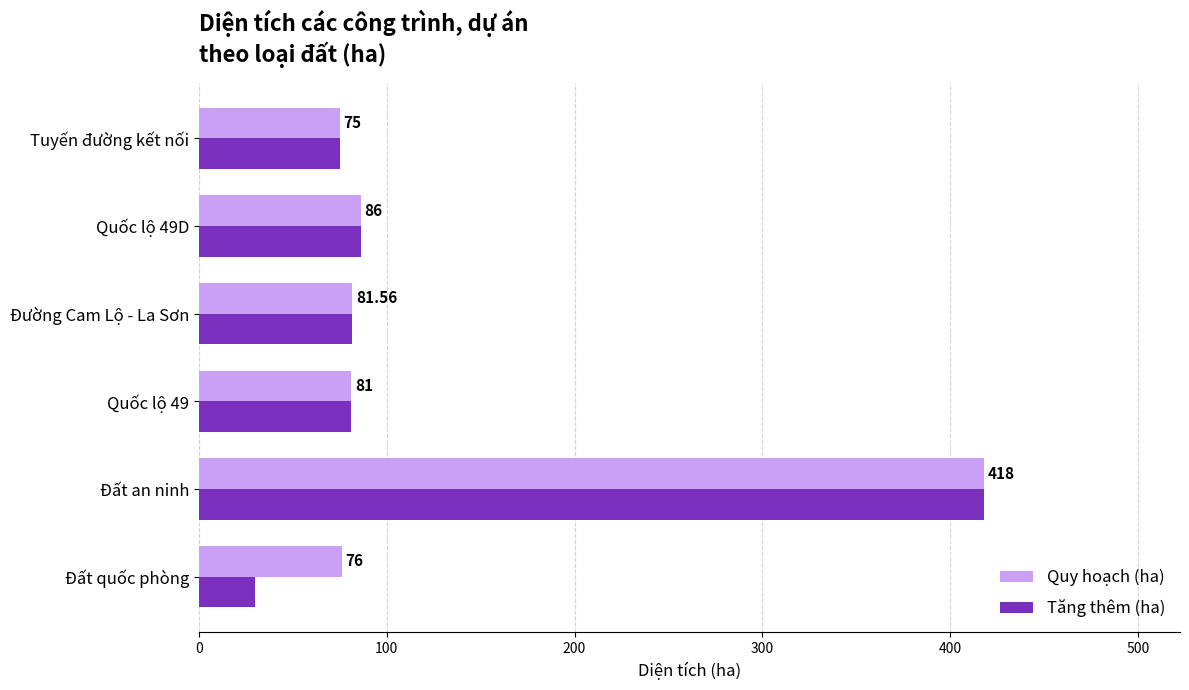

Is the value of Quy hoạch (ha) at Đất an ninh greater than the value of Tăng thêm (ha) at Đường Cam Lộ - La Sơn?

Yes